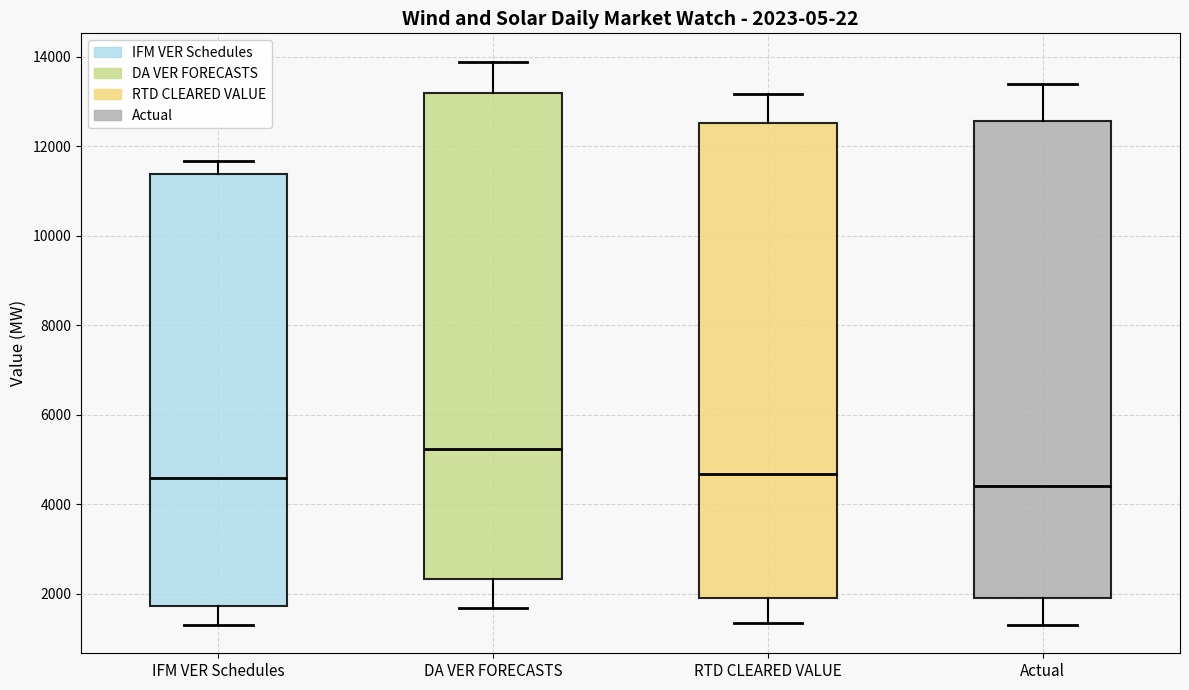

Which box is the tallest, from its lower edge to its upper edge?

DA VER FORECASTS